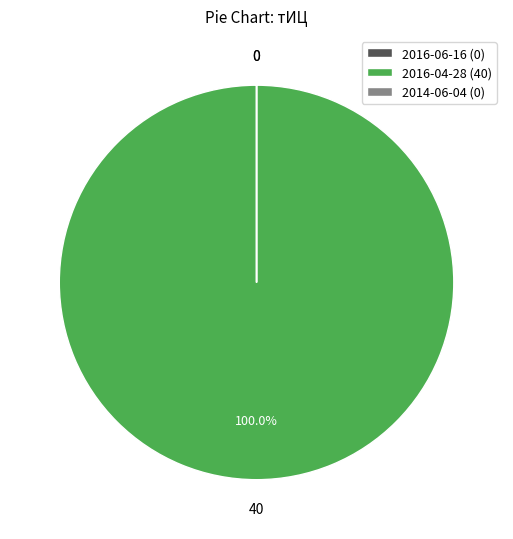

Is there any slice that represents more than half of the pie?

Yes